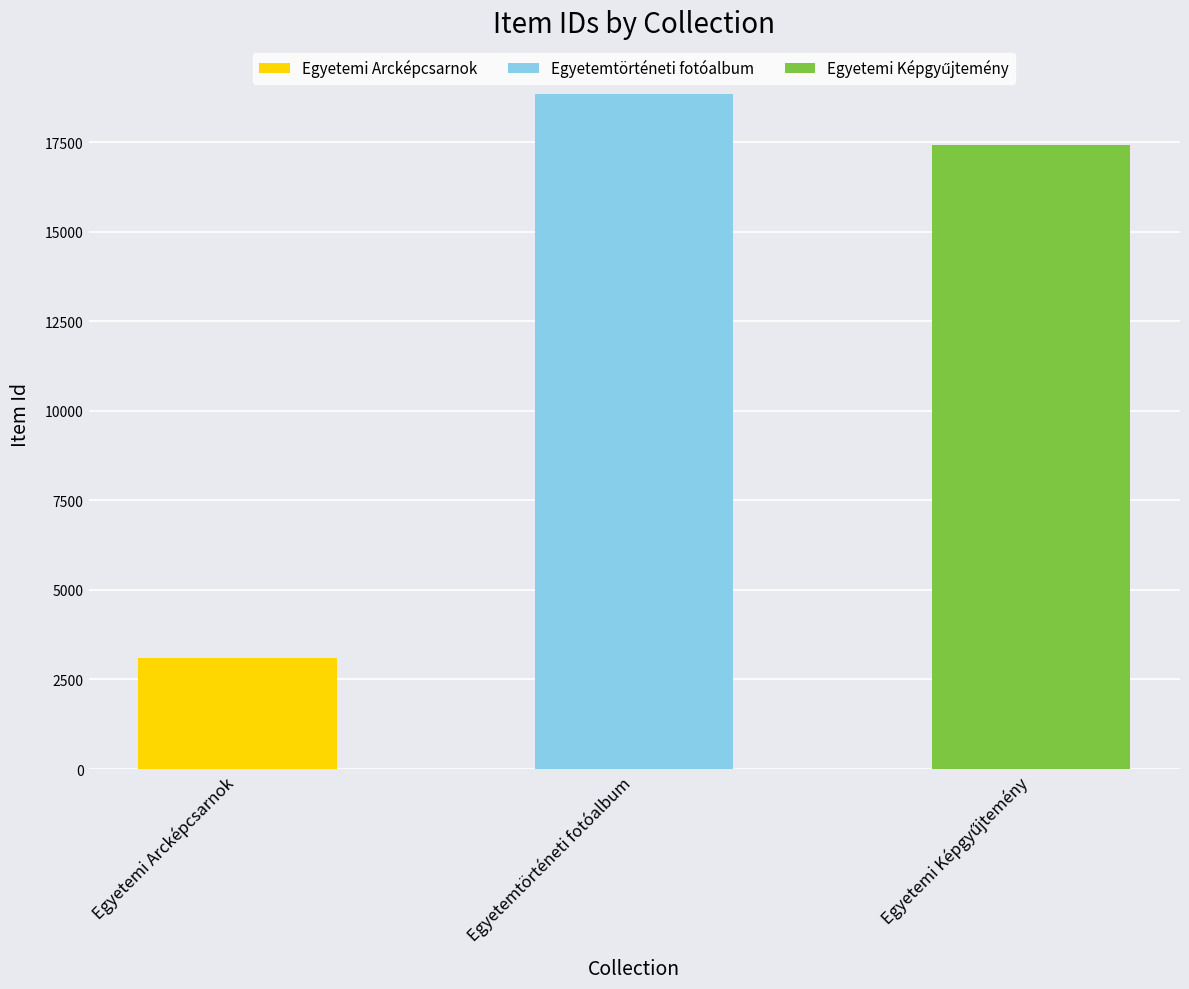

What value does the data have at items/show/18859, to the nearest 100?

18900